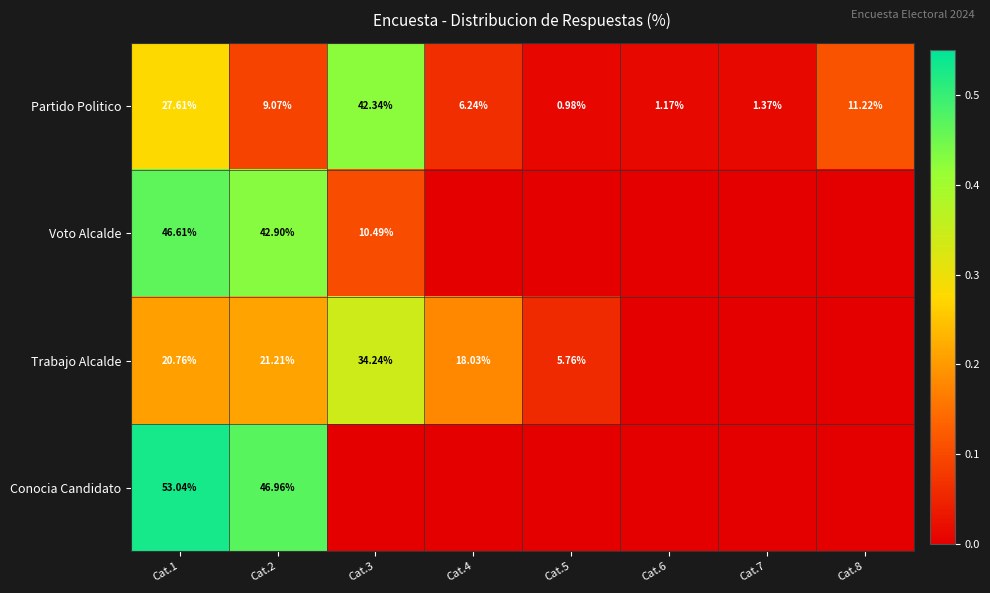

Is the value of Partido Politico at Cat.1 greater than the value of Conocia Candidato at Cat.1?

No